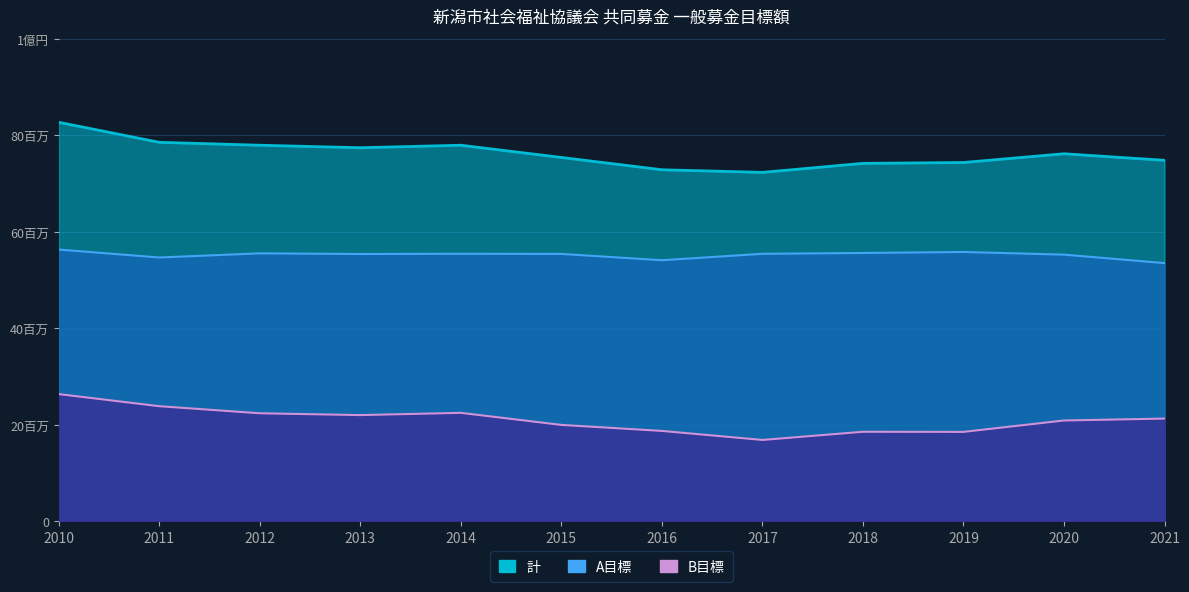

What is the sum of all 計 values?

914694000